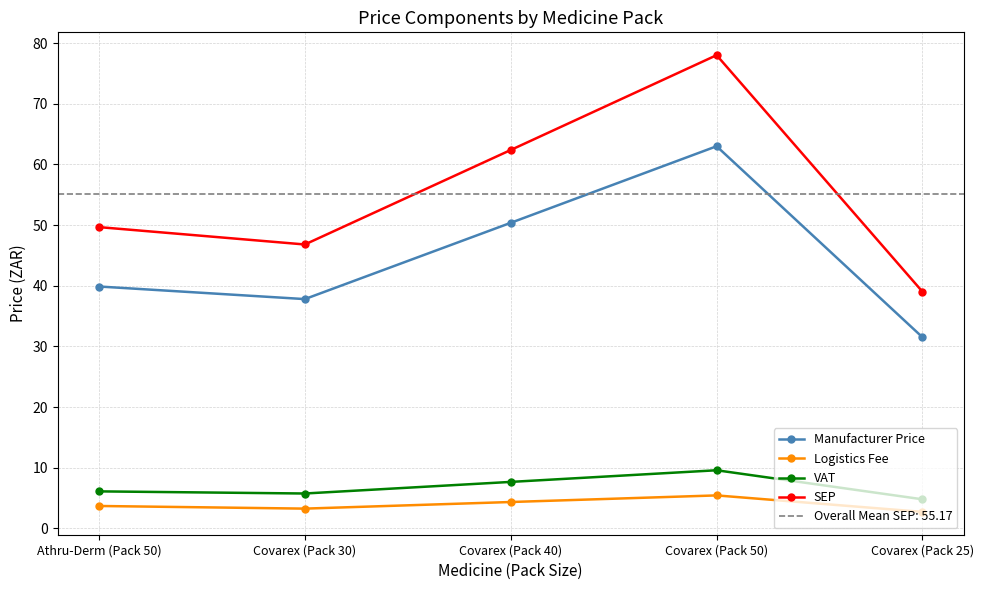

At which label is Manufacturer Price closest to 47?

Covarex (Pack 40)